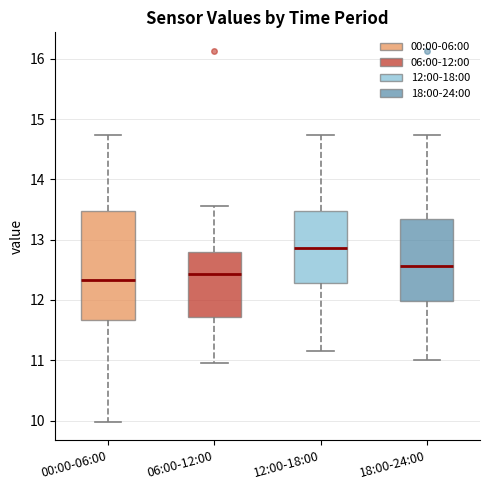

Which box has the lowest median line?

00:00-06:00